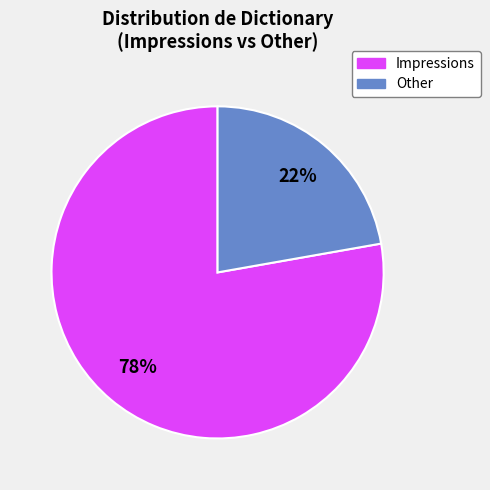

Is there a majority slice in this chart?

Yes